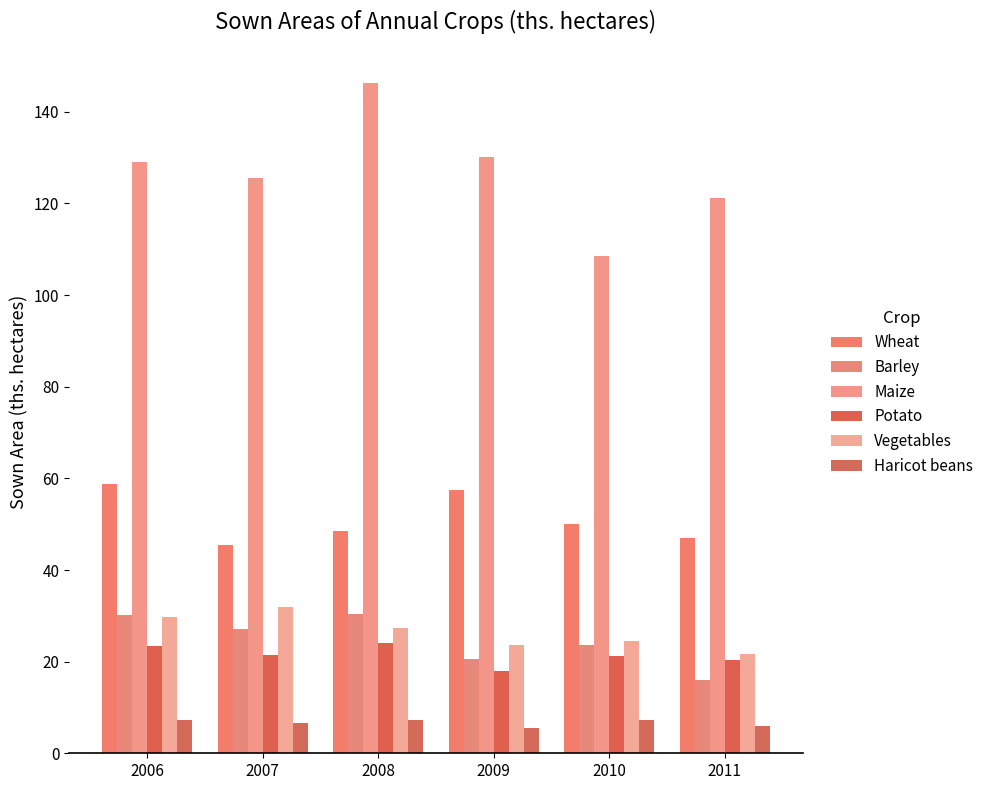

What is the sum of the Potato values at 2009 and 2011?

38.3